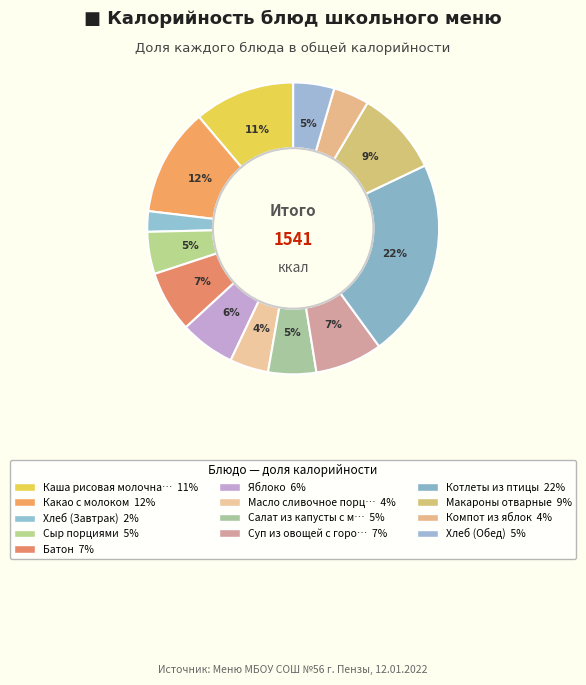

How many segments does this pie chart have?

13